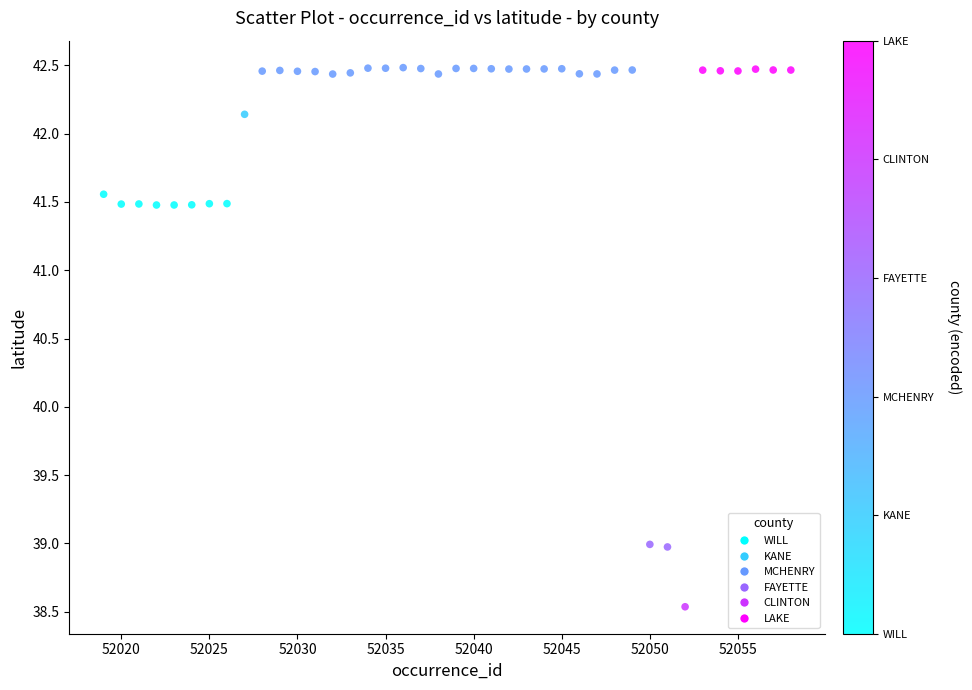

What is the range of Y values (max minus min)?

3.9